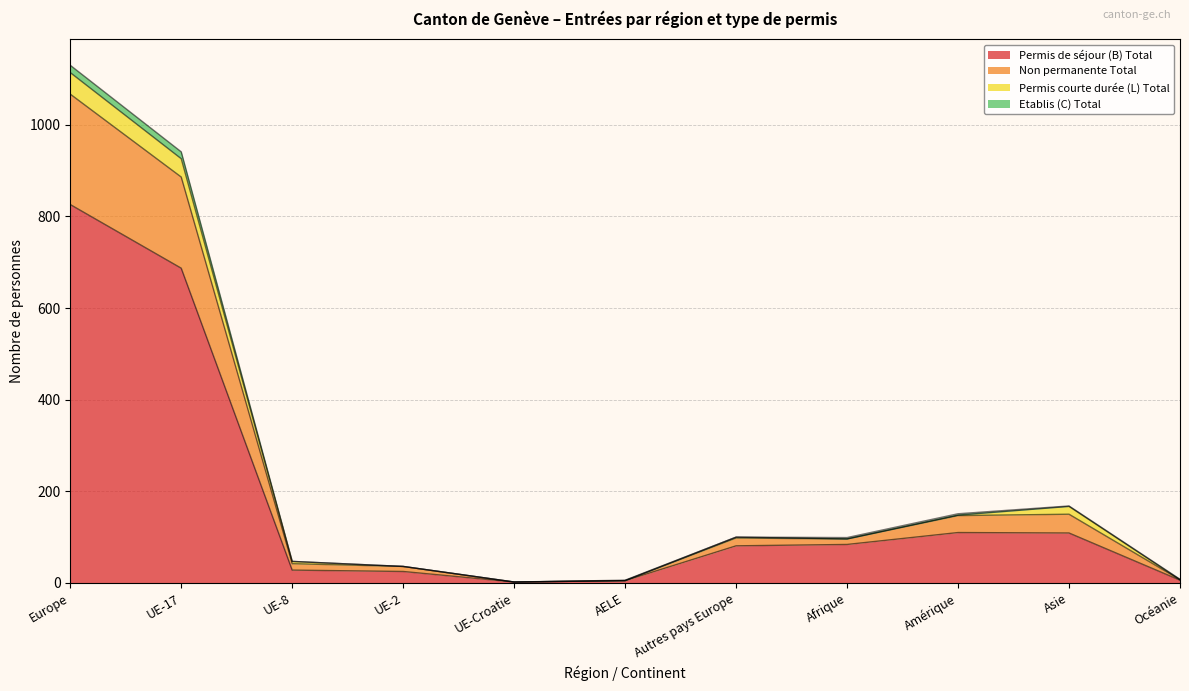

At which category does Etablis (C) Total reach its first local valley?

UE-Croatie